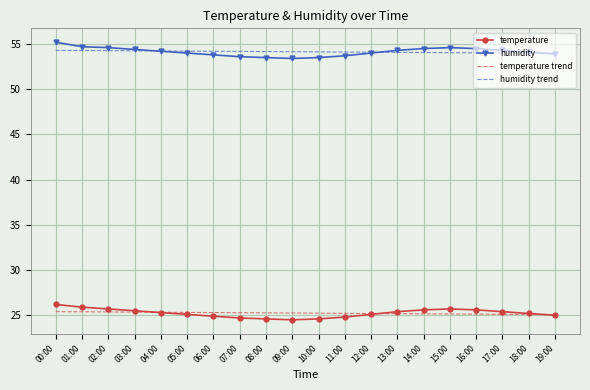

Is it true that temperature equals 8.2 at 05:00?

False